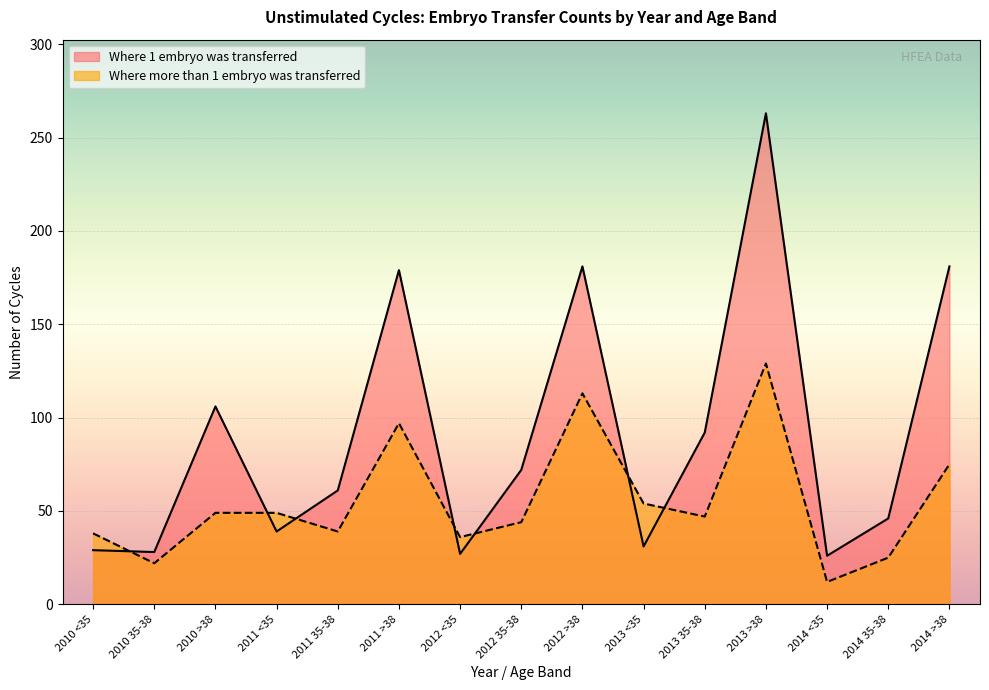

What is the difference between the highest and lowest values at 2013 <35?

23